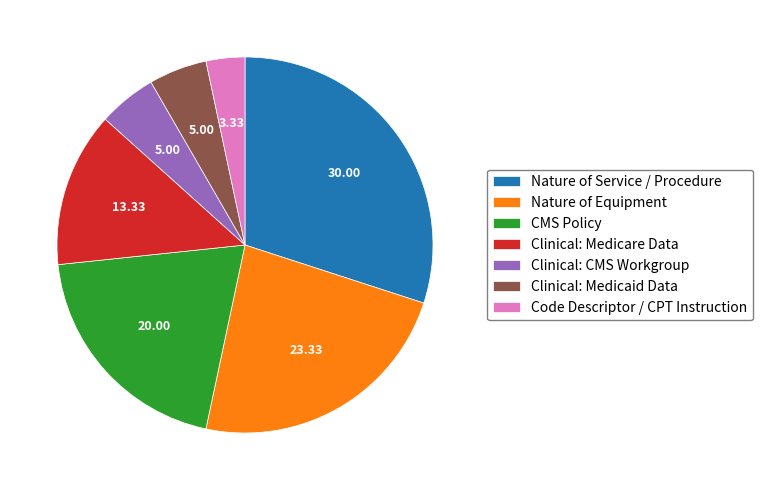

Is there any slice that represents more than half of the pie?

No